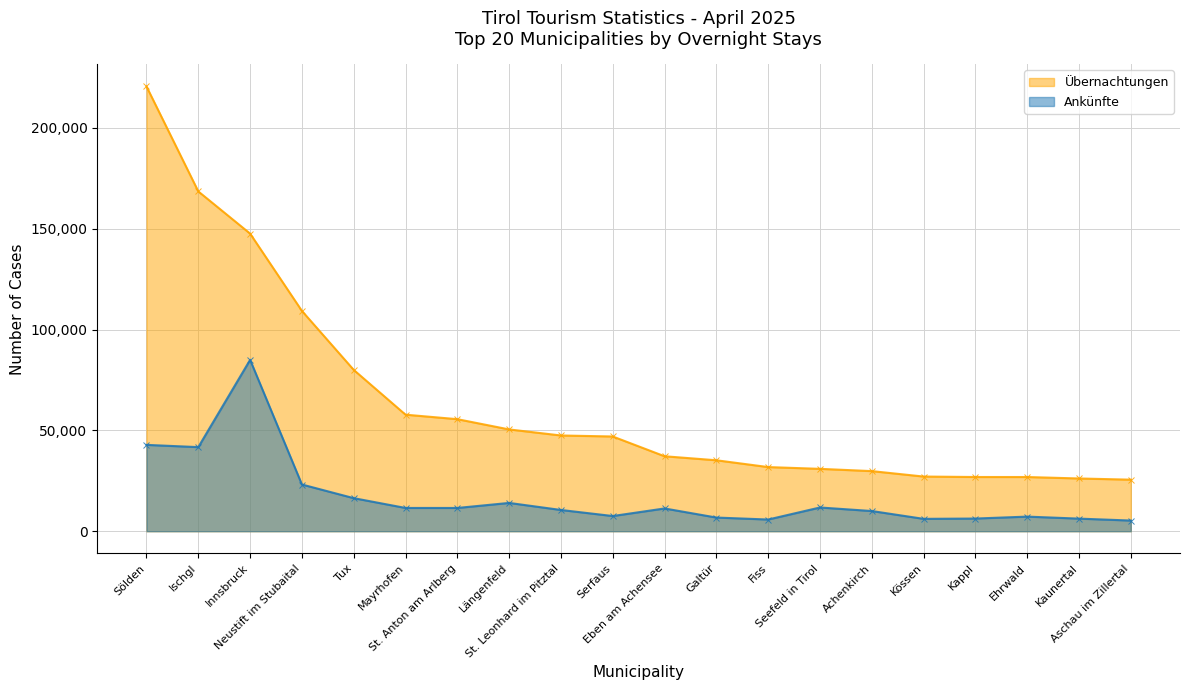

How many values in the Ankünfte series are below 11297?

10